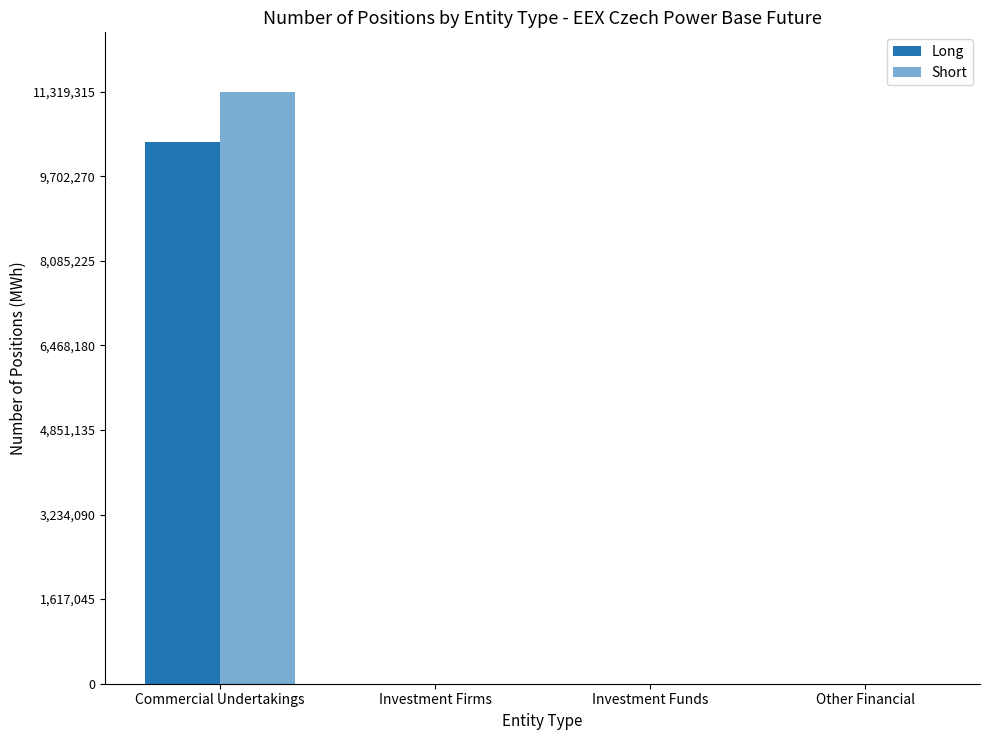

The value of Long at Investment Firms is 5396597. True or false?

False